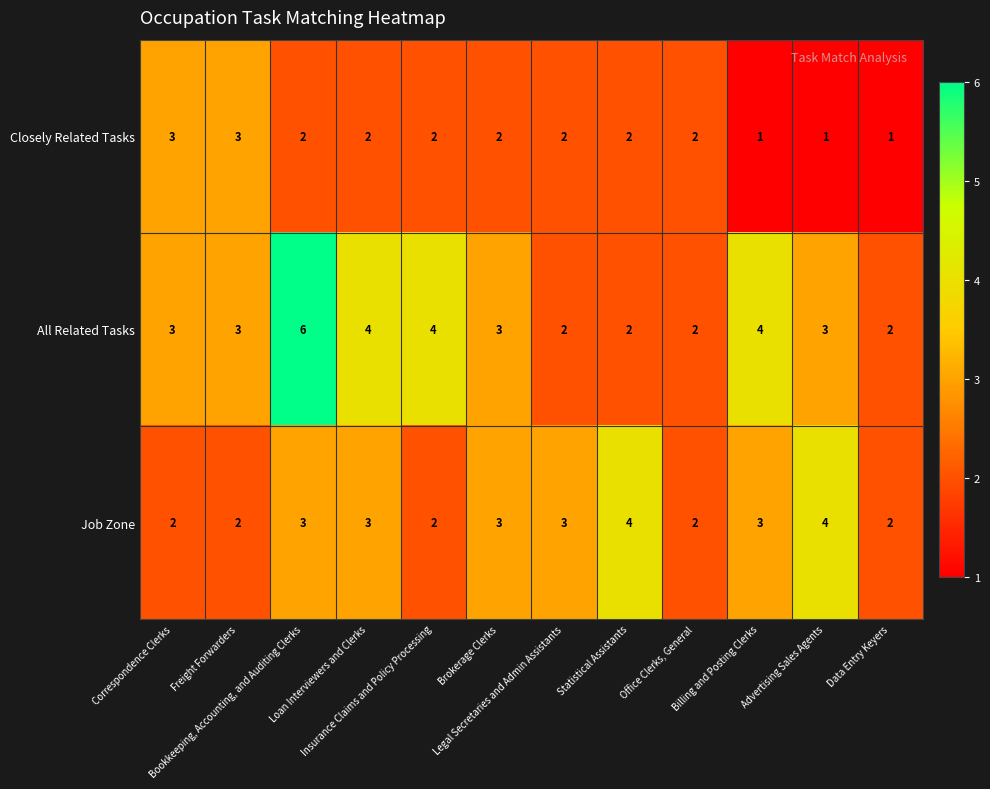

List the series in order of their overall mean, lowest first.

Closely Related Tasks, Job Zone, All Related Tasks